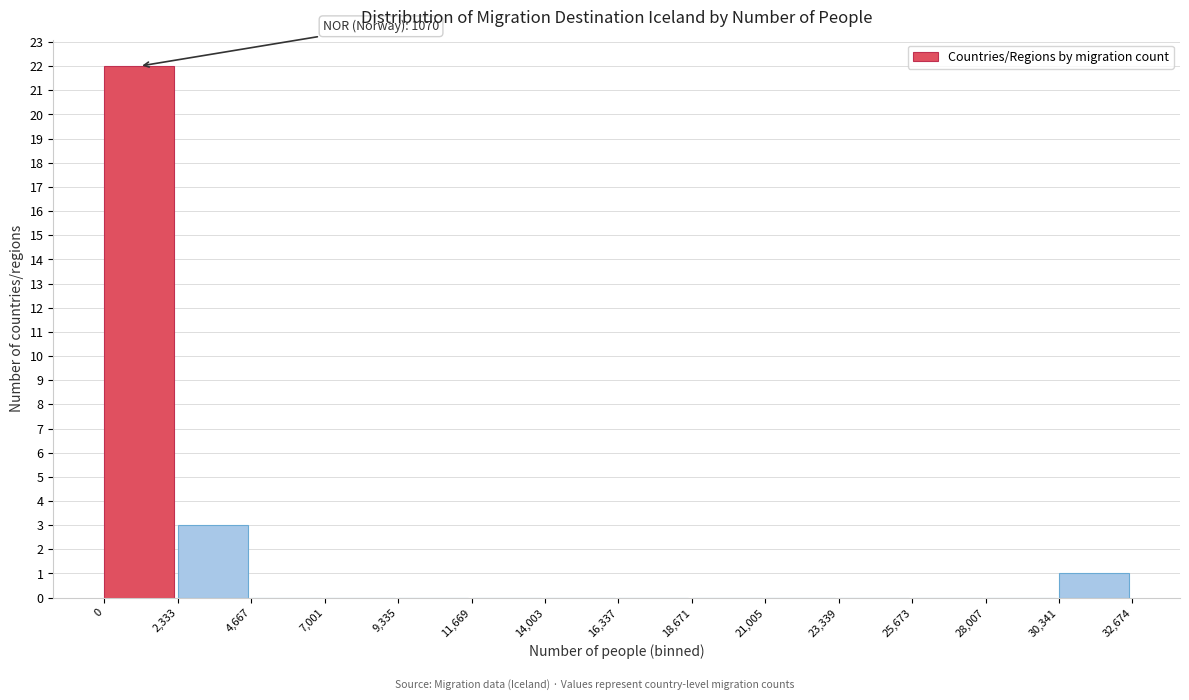

Over which range of the x-axis is the bar tallest?

0 to 2,333